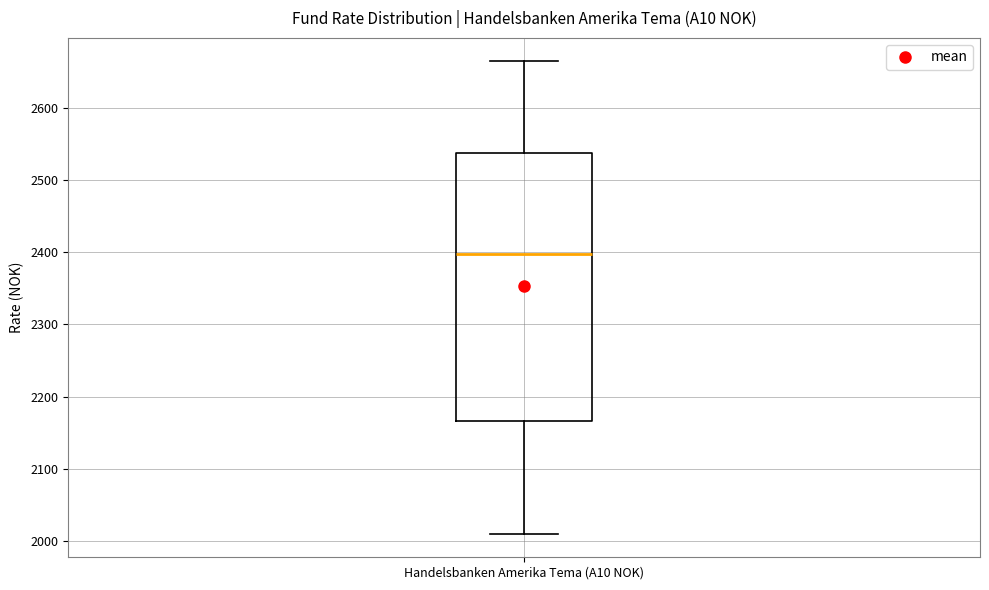

Transcribe this box plot: give where the median line is, the range the box spans, and where the two whiskers end, as read against the y-axis. The values are not printed on the chart, so give them approximately, as read against the axis.

median 2400, box 2170 to 2540, whiskers 2010 to 2660